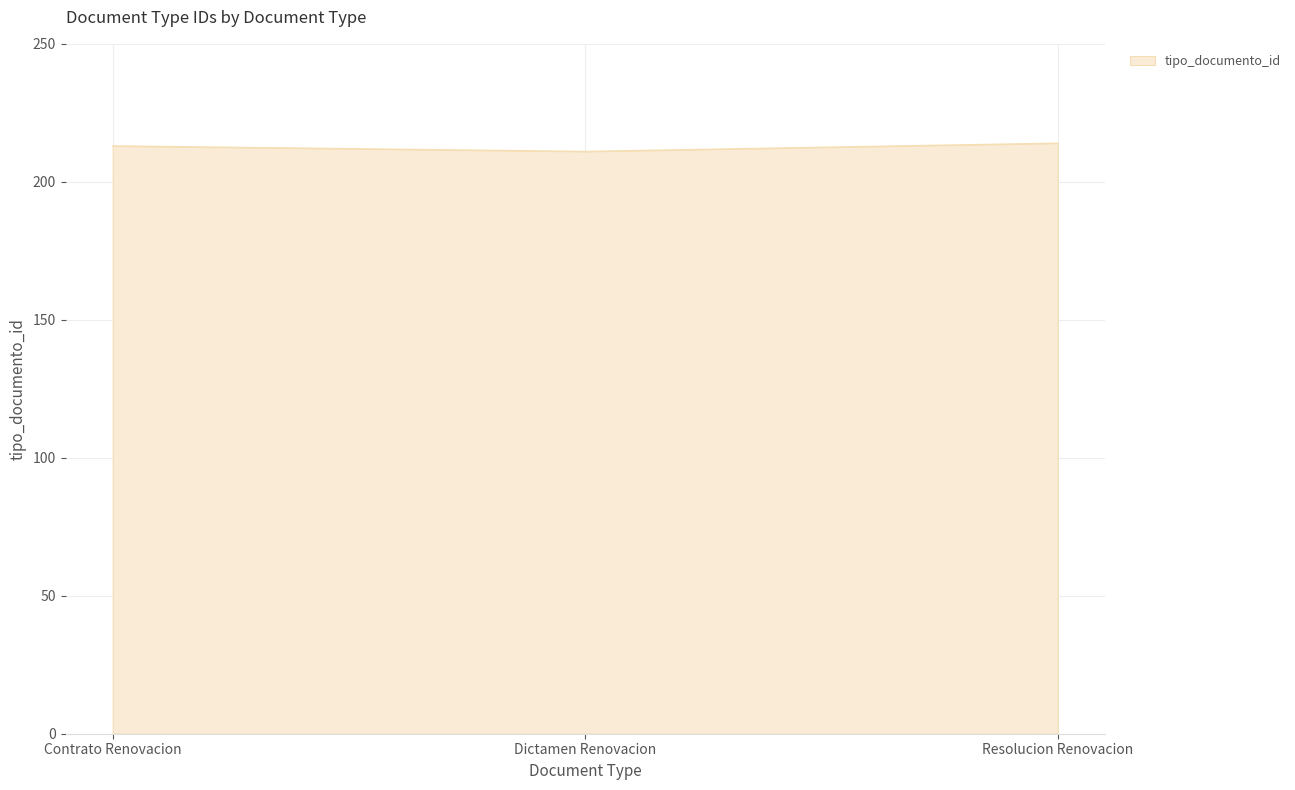

Read the value at Resolucion Renovacion.

214